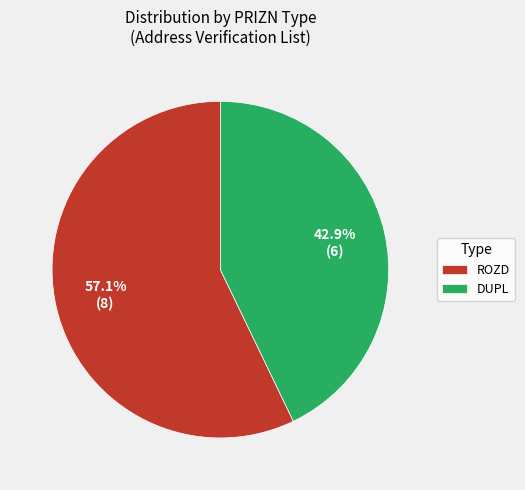

Count the number of slices in the pie.

2